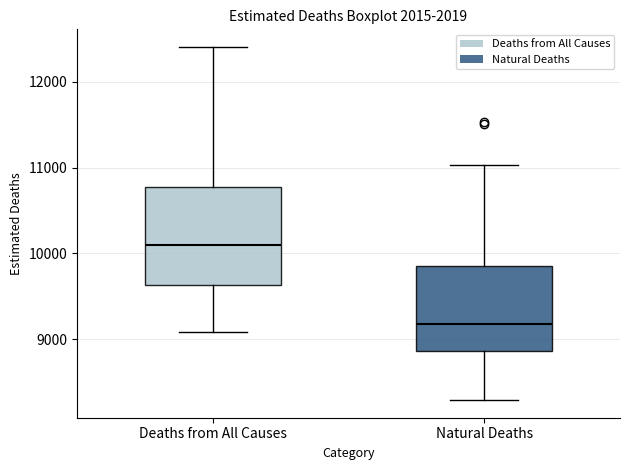

Comparing the boxes themselves (not the whiskers), which one is the tallest?

Deaths from All Causes